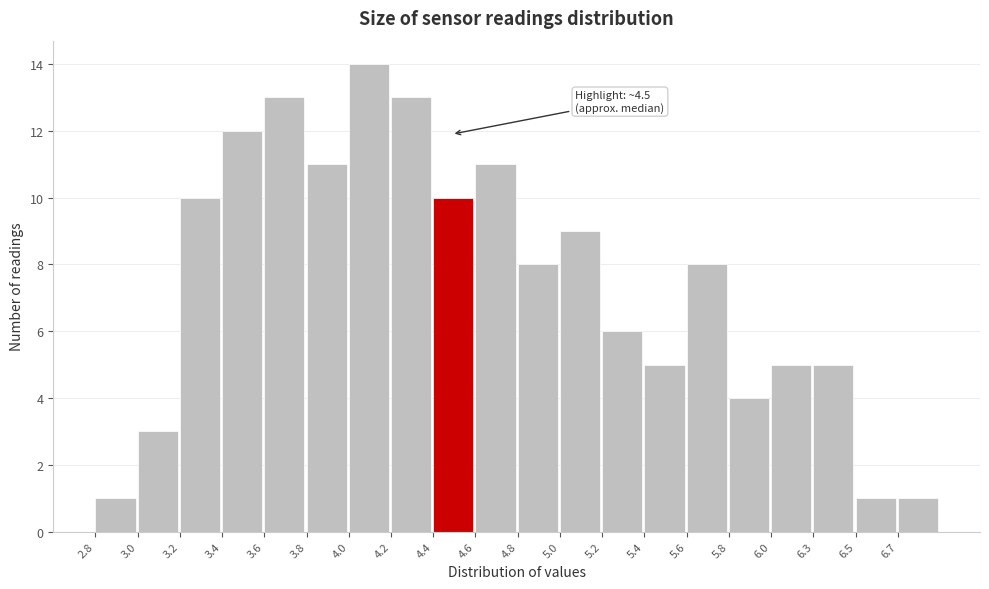

Reading left to right, extract all data points from this chart.

1	3	10	12	13	11	14	13	10	11	8	9	6	5	8	4	5	5	1	1